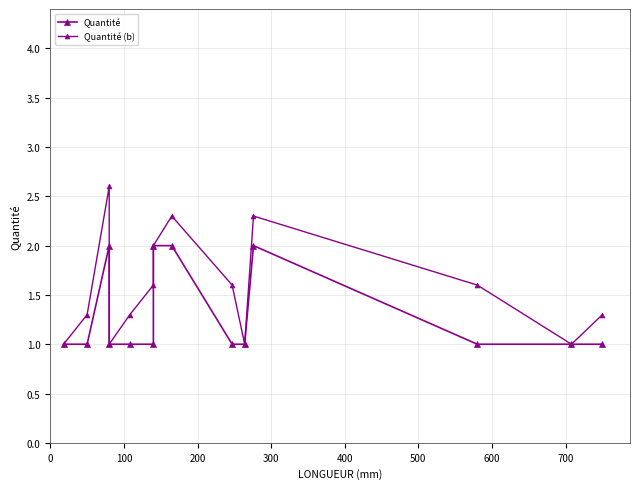

Is the value of Quantité (b) at 800 greater than the value of Quantité at 100?

Yes